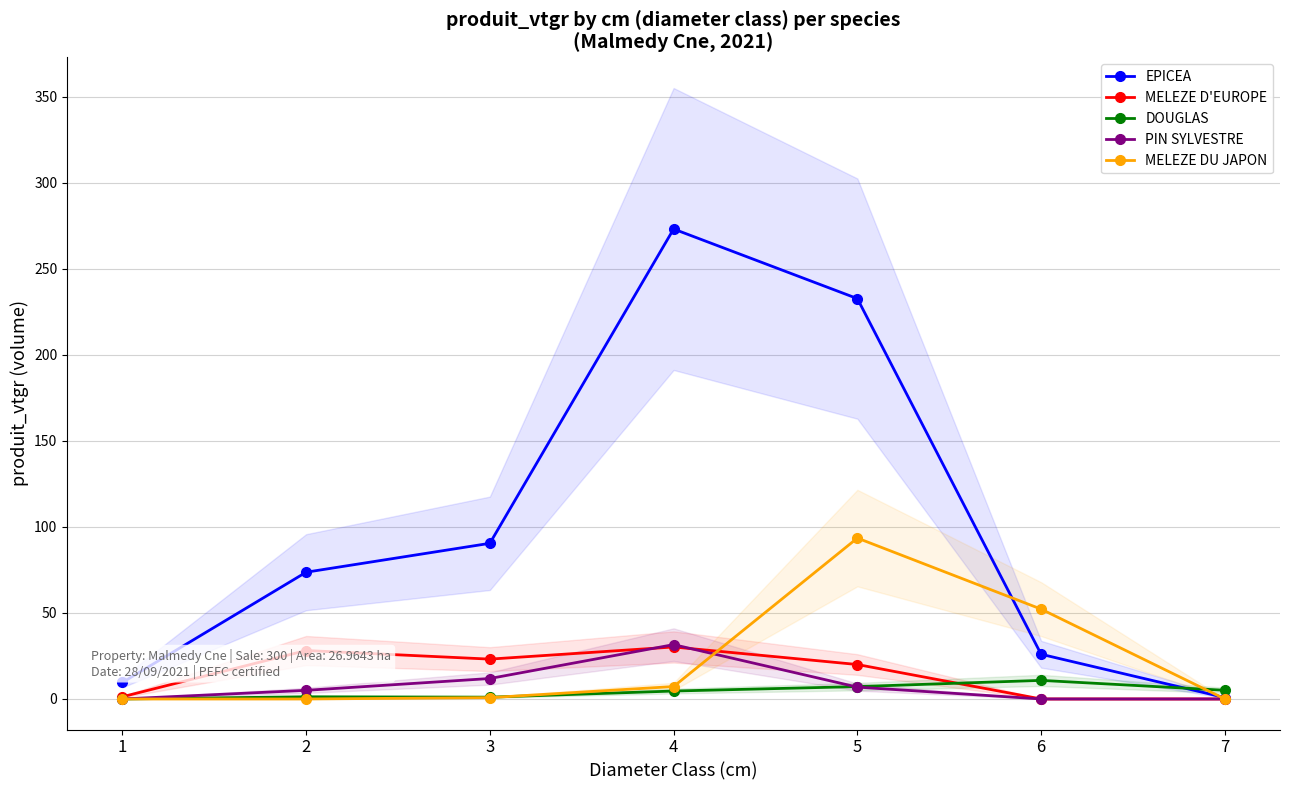

At how many categories does at least one series exceed 184?

2